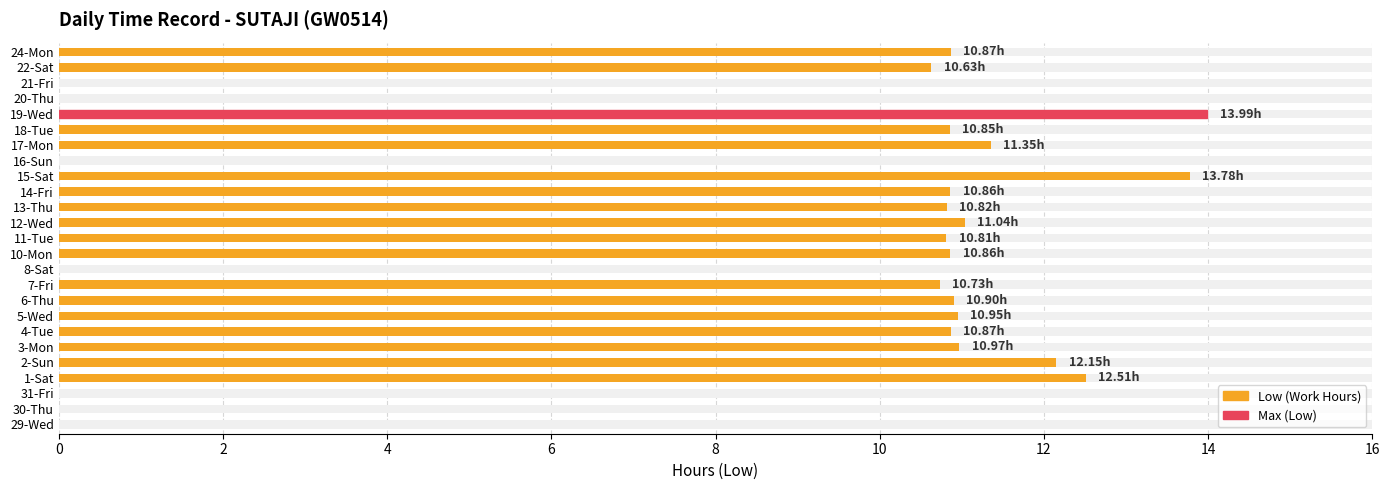

What is the value of the 13th bar from the left?

10.9